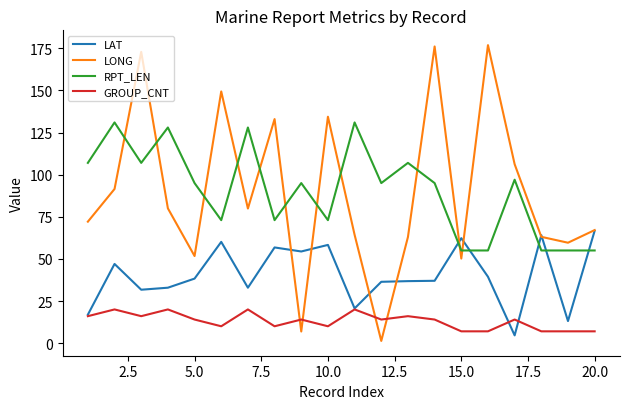

Which series has the widest spread of values?

LONG